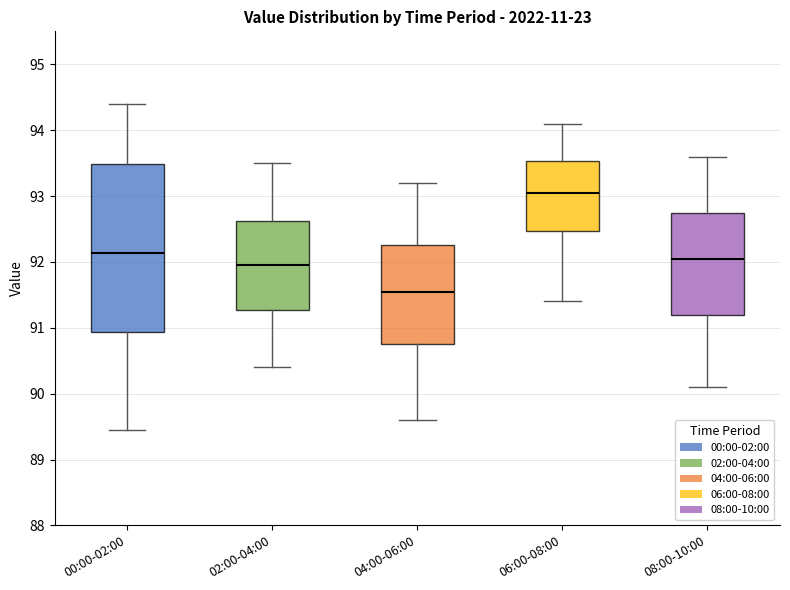

Reading left to right, read every box against the y-axis: the position of its median line, the range the box covers, and the ends of its whiskers. The values are not printed on the chart, so give them approximately, as read against the axis.

00:00-02:00: median 92.1, box 90.9 to 93.5, whiskers 89.5 to 94.4
02:00-04:00: median 92.0, box 91.3 to 92.6, whiskers 90.4 to 93.5
04:00-06:00: median 91.6, box 90.8 to 92.3, whiskers 89.6 to 93.2
06:00-08:00: median 93.1, box 92.5 to 93.5, whiskers 91.4 to 94.1
08:00-10:00: median 92.1, box 91.2 to 92.8, whiskers 90.1 to 93.6